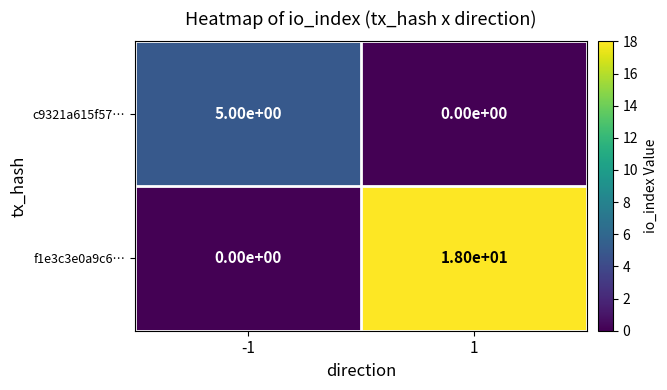

What is the difference between the c9321a615f57… values at -1 and 1?

5